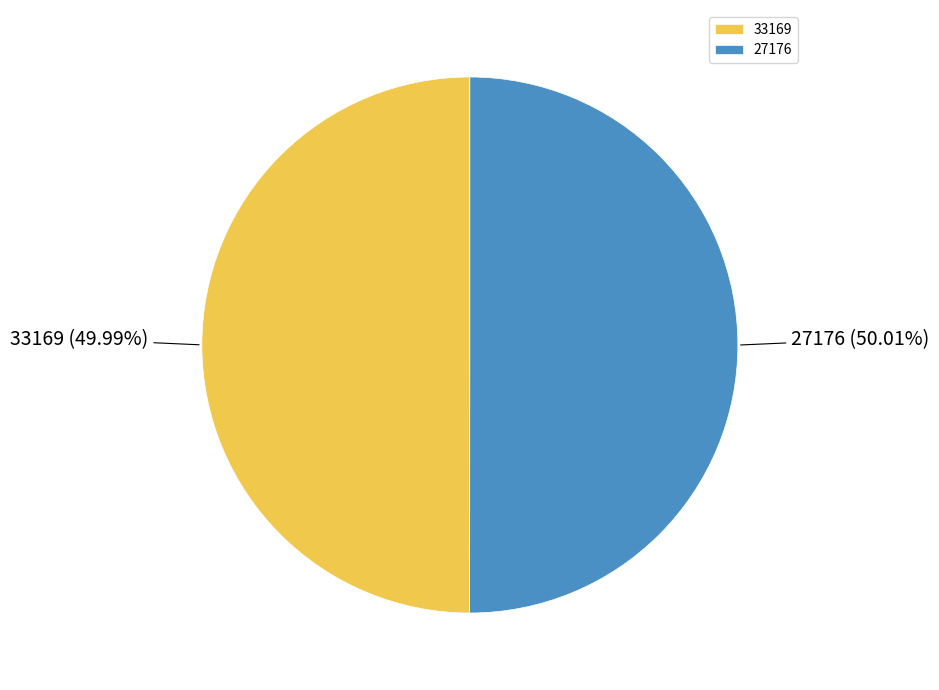

Count the number of slices in the pie.

2